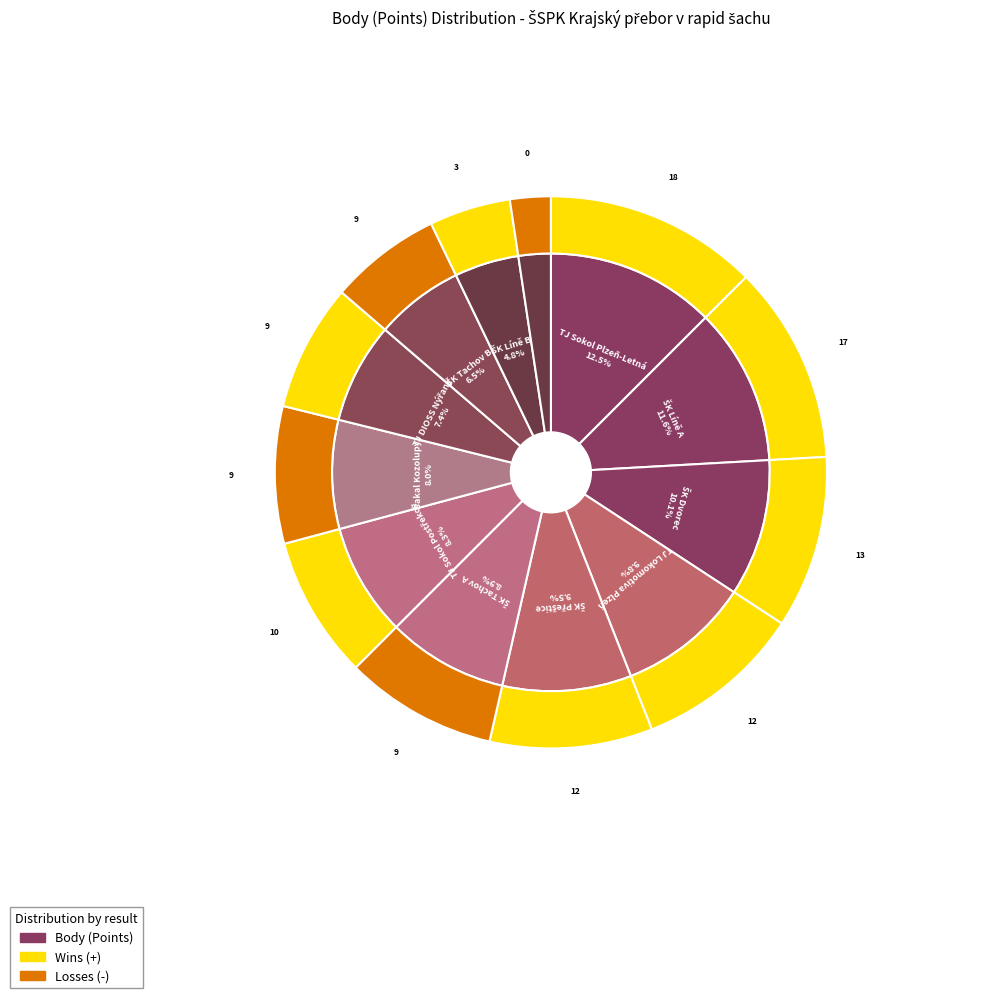

How much of the chart is everything except TJ DIOSS Nýřany?

92.6%